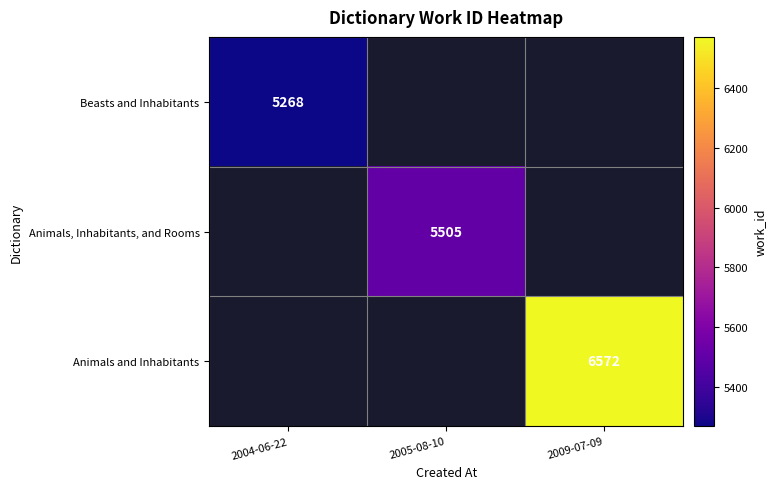

Is the value of Beasts and Inhabitants at 2004-06-22 greater than the value of Animals, Inhabitants, and Rooms at 2005-08-10?

No